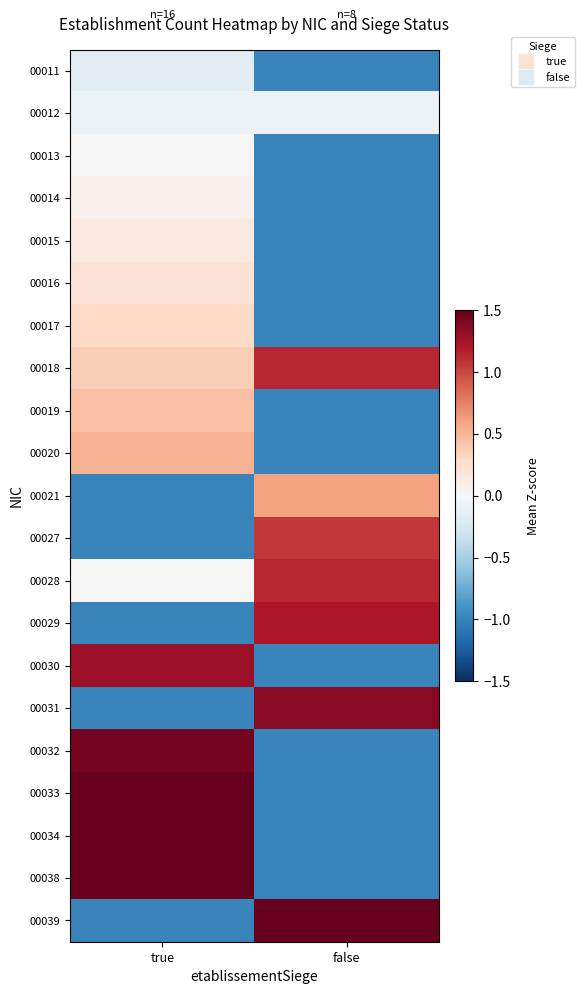

How many distinct data groups are displayed?

21